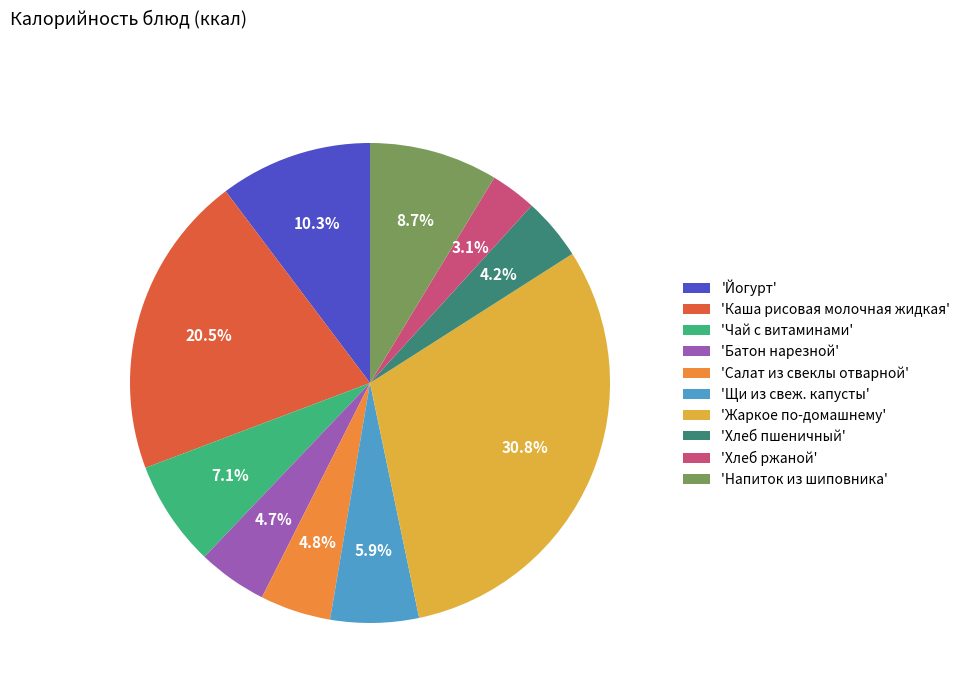

Between 'Салат из свеклы отварной' and 'Щи из свеж. капусты', which is larger?

'Щи из свеж. капусты'